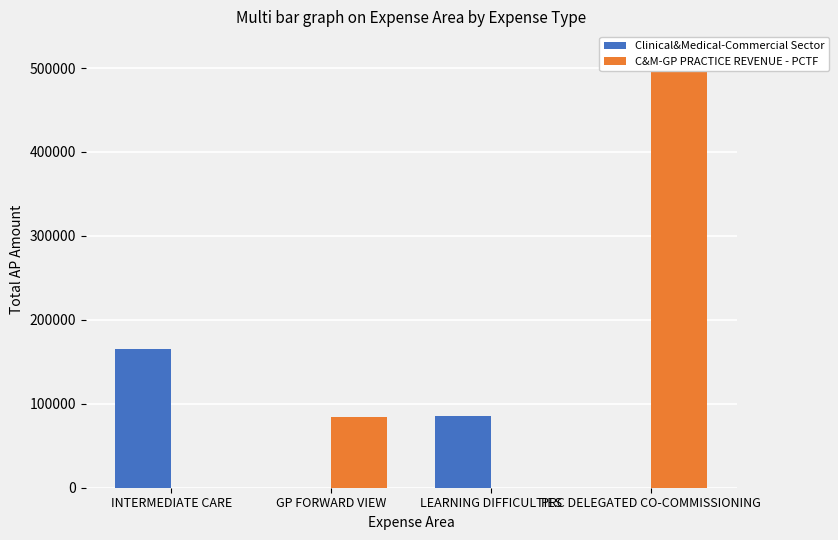

What is the difference between the maximum and minimum values in the Clinical&Medical-Commercial Sector series?

165292.2